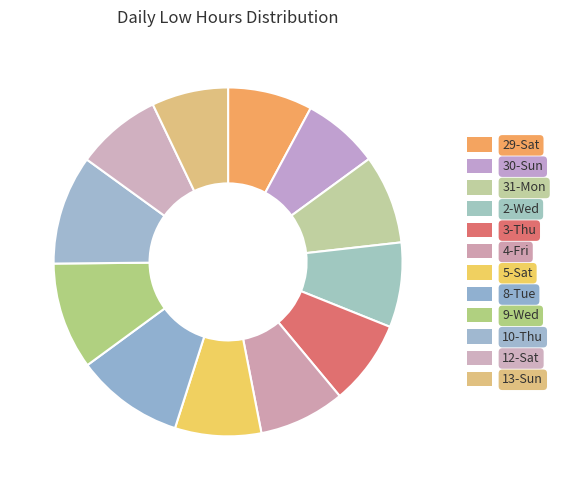

What is the change in value from 31-Mon to 13-Sun?

-1.7